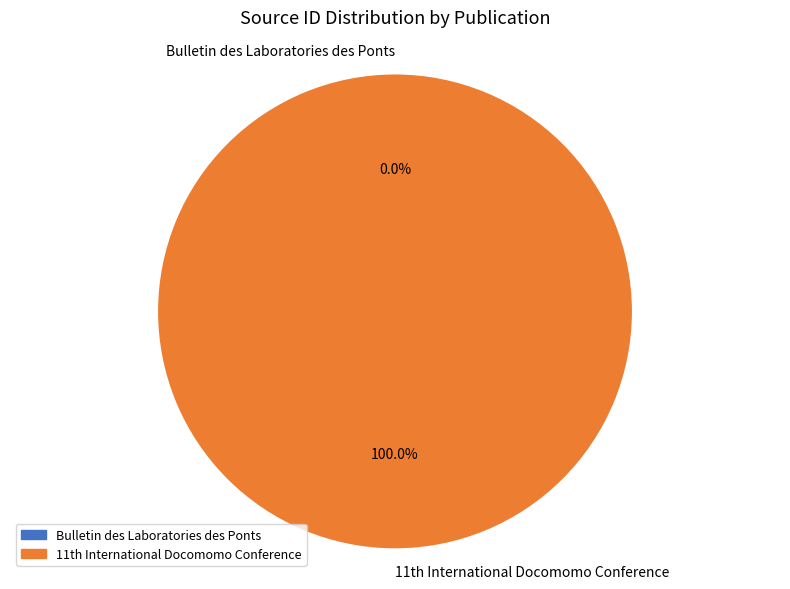

What is the largest slice in the pie chart?

11th International Docomomo Conference